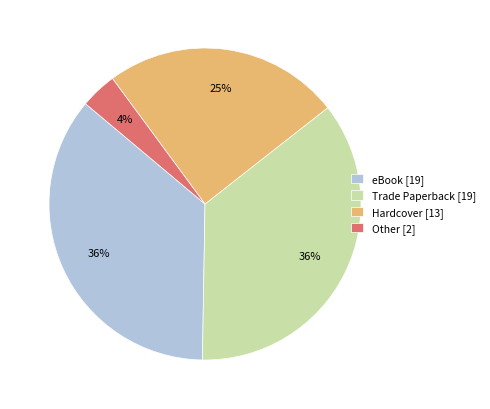

True or false: Other accounts for 15% of the total.

False